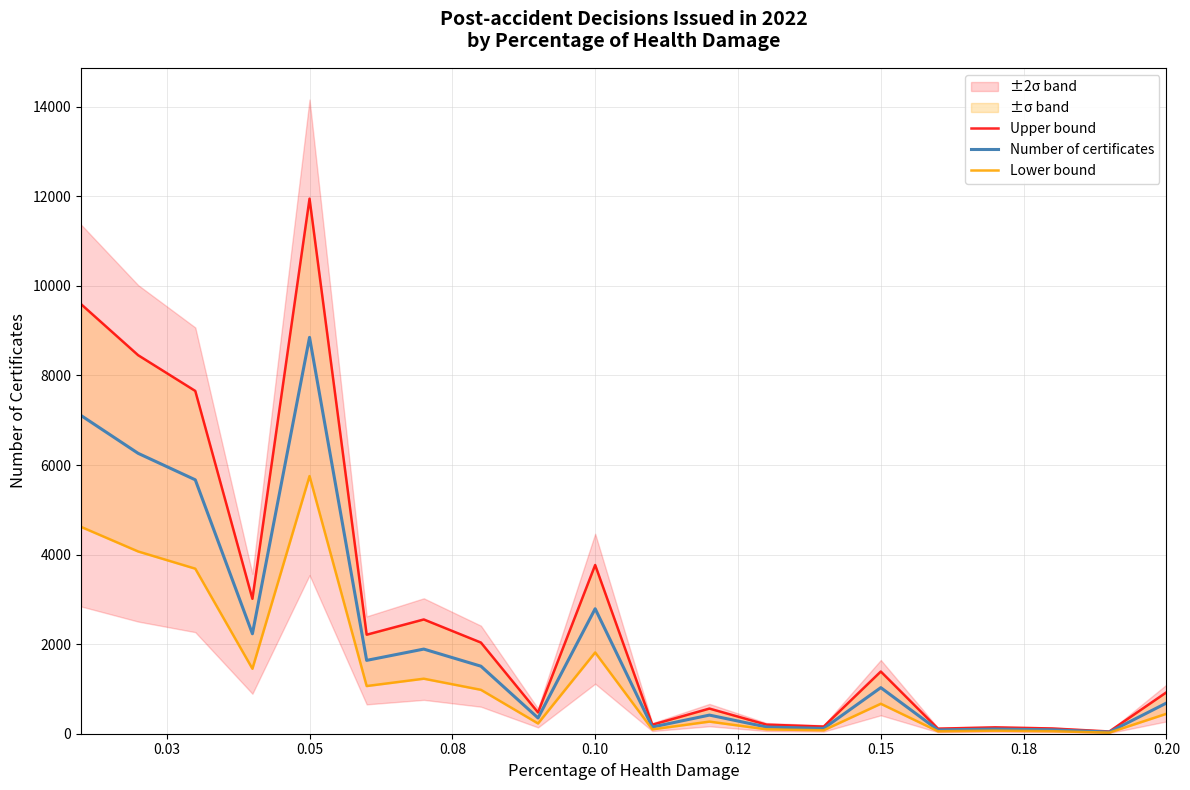

What is the highest value of the Number of certificates series?

8851